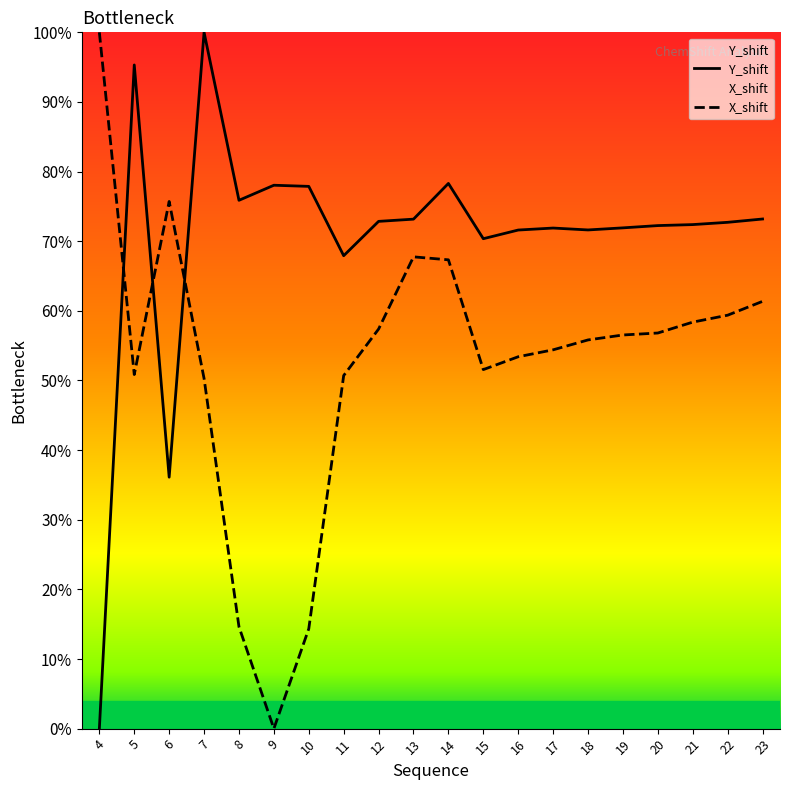

True or false: Y_shift has a value of 34.8 at 19.

False